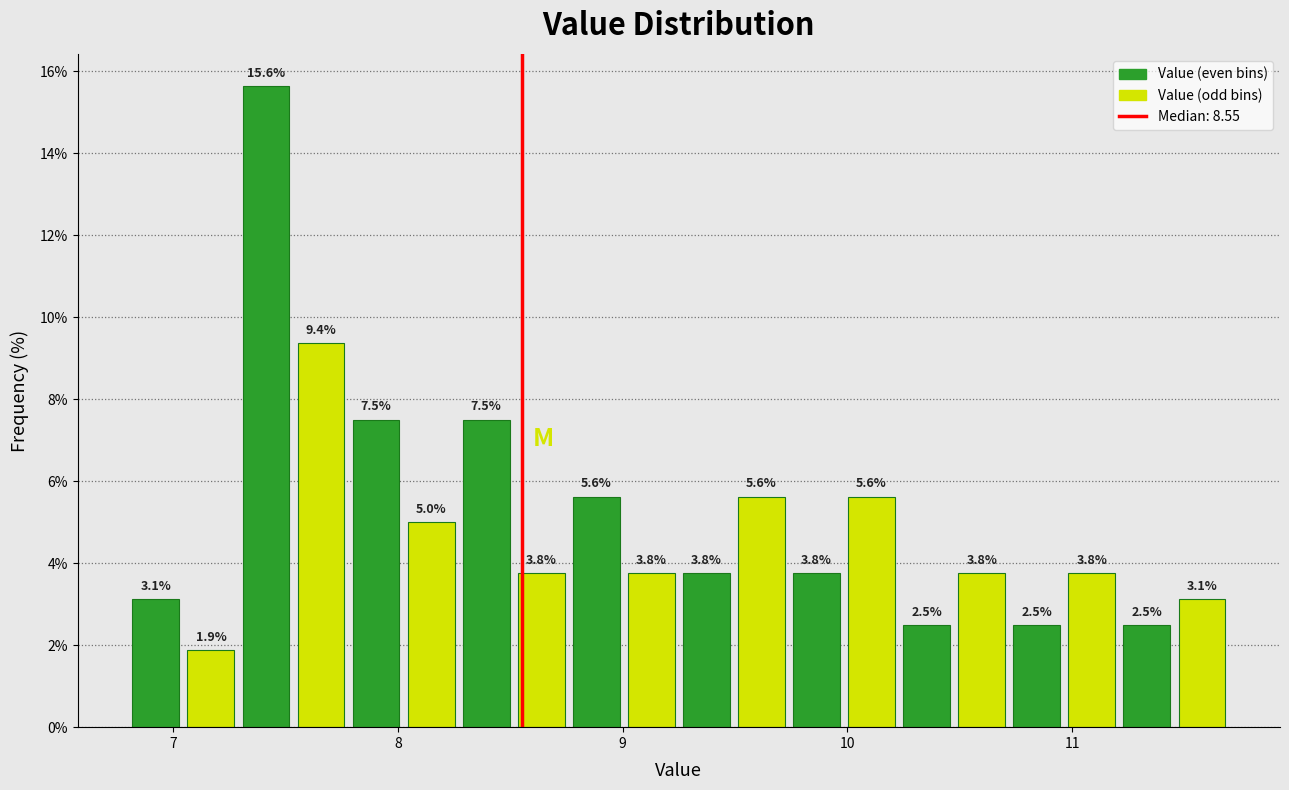

Read against the x-axis, roughly where is the centre of the tallest bar?

7.4